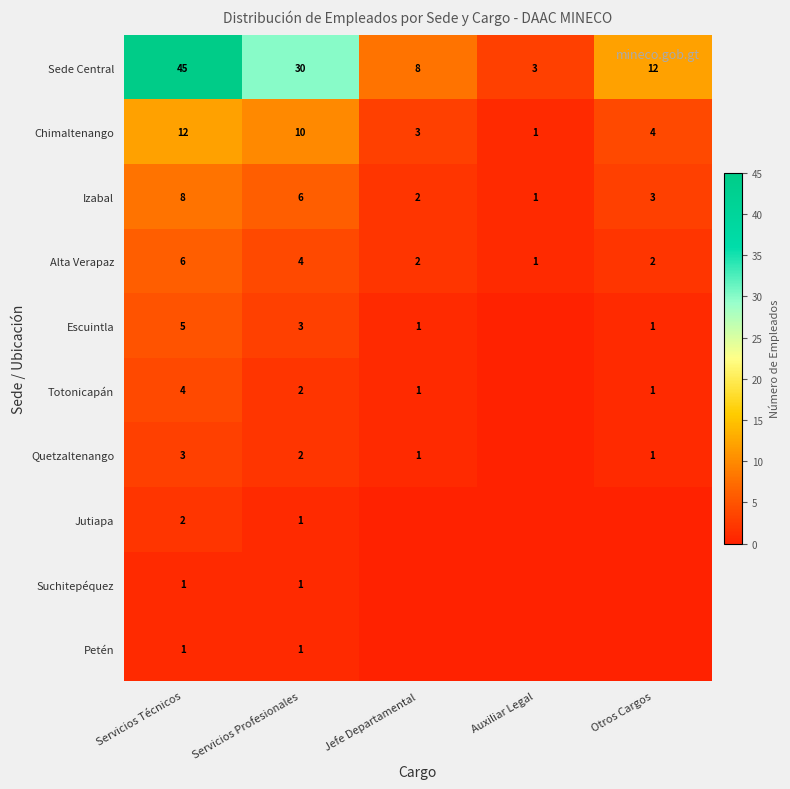

Is the value of Sede Central at Otros Cargos greater than the value of Totonicapán at Servicios Técnicos?

Yes